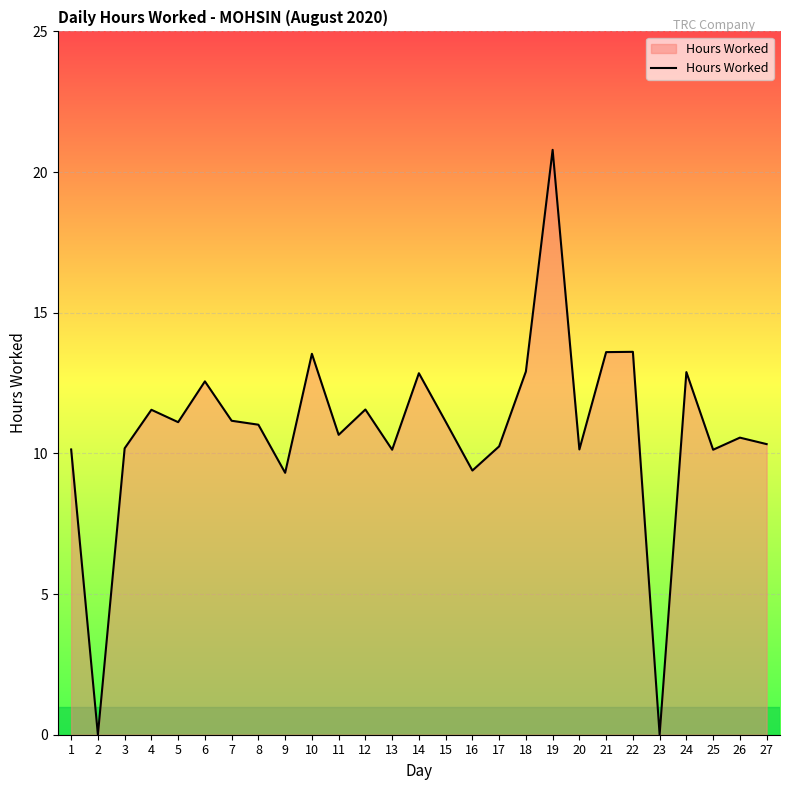

Which category has the highest value across all series?

19